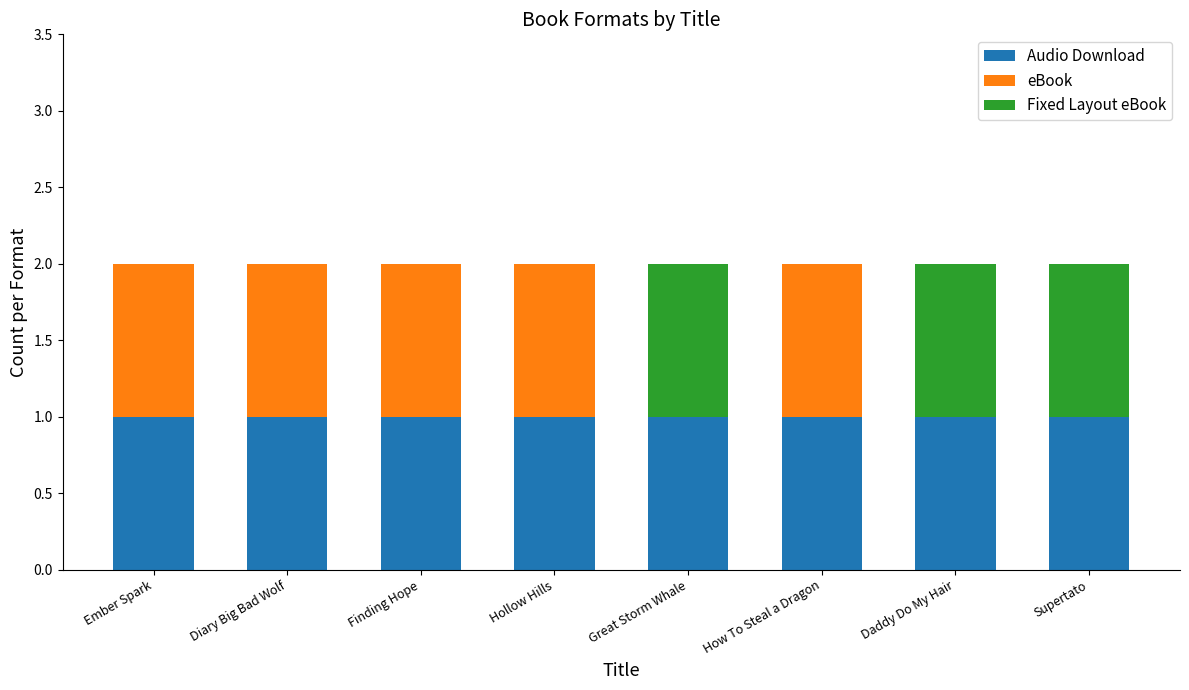

The value of Audio Download at Finding Hope is 1. True or false?

True